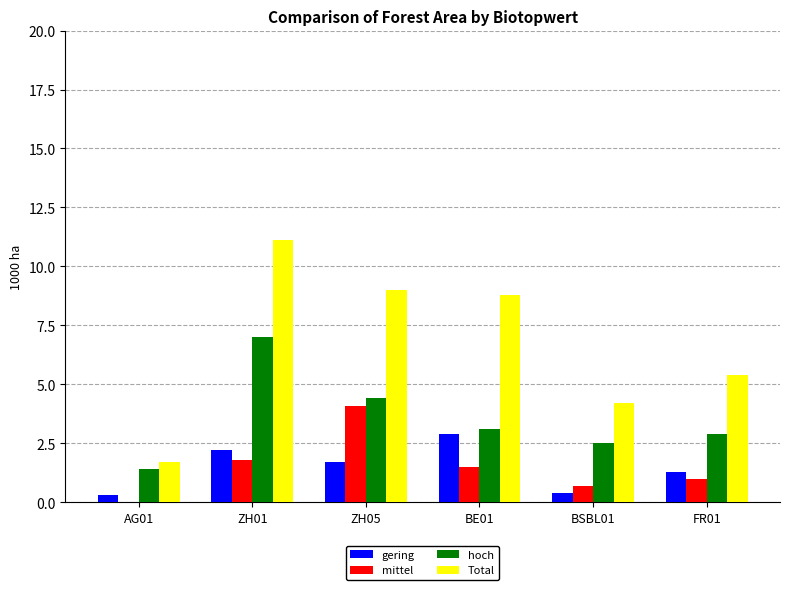

What is the average value of the Total series?

6.7